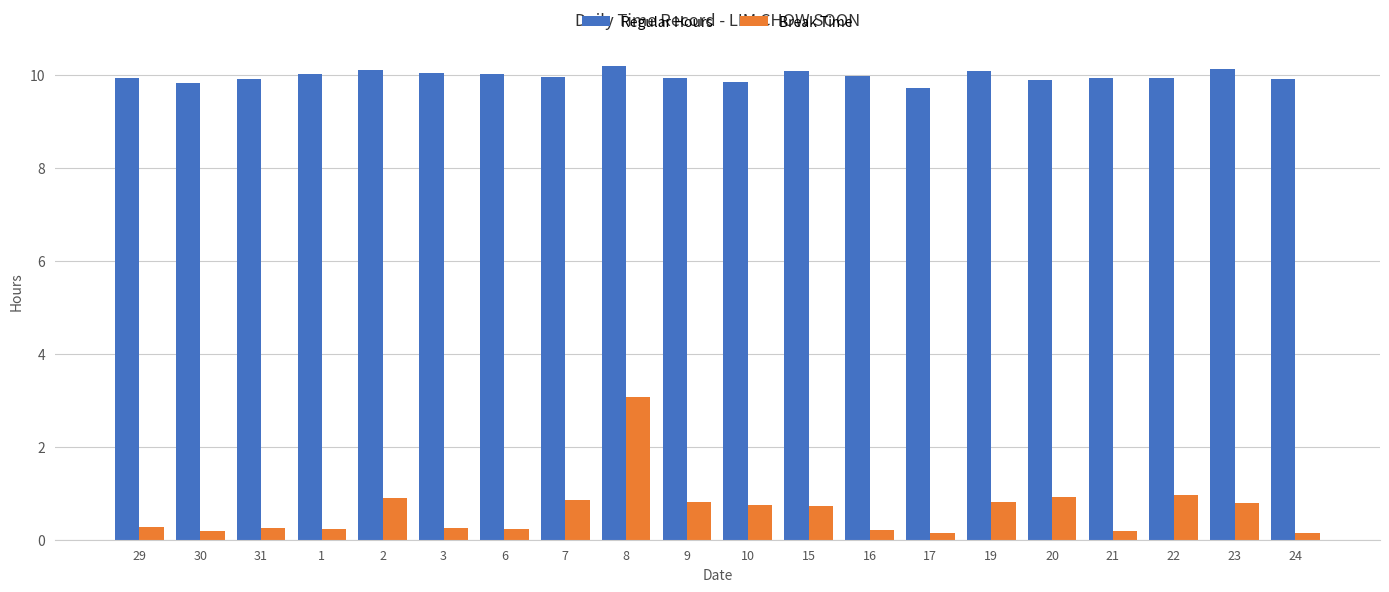

What is the label of the 7th bar from the left?

6